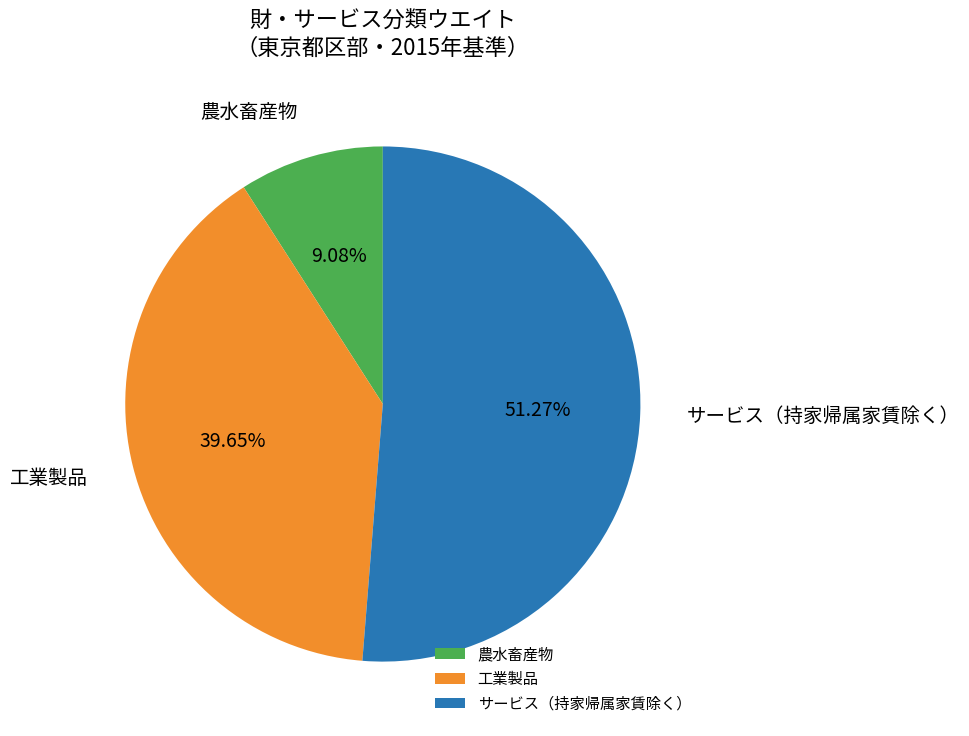

Which category has the smallest portion of the pie?

農水畜産物